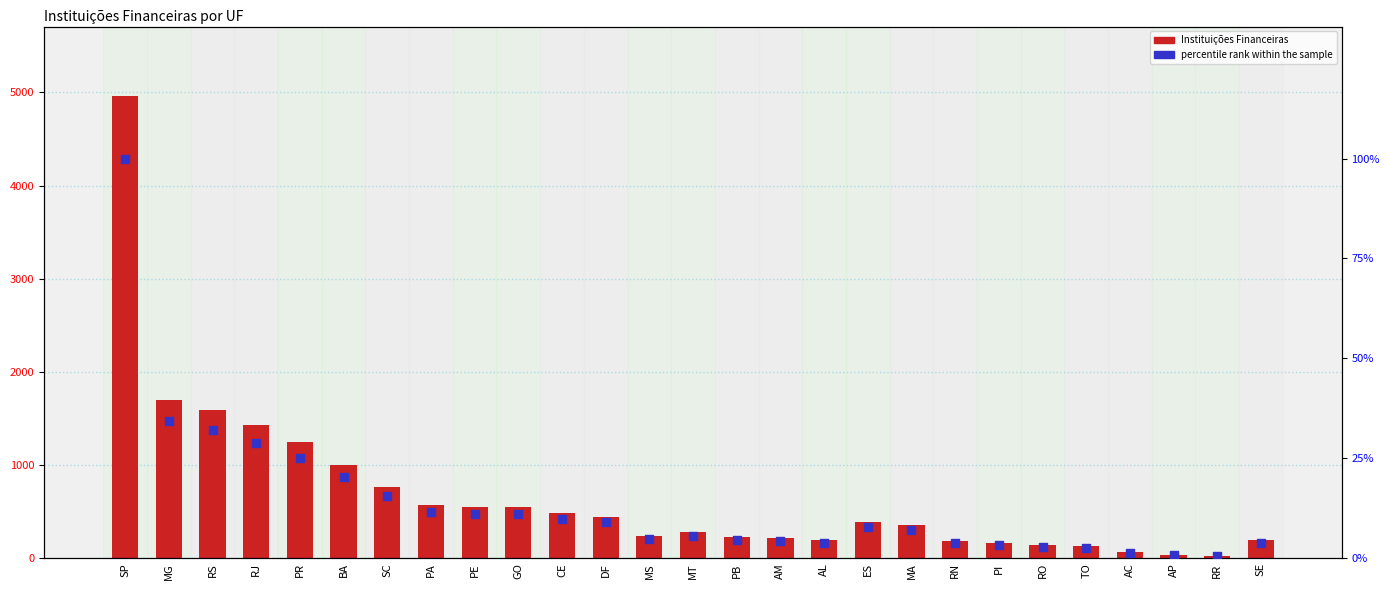

Is the value of Instituições Financeiras at AM greater than the value of percentile rank within the sample at TO?

Yes